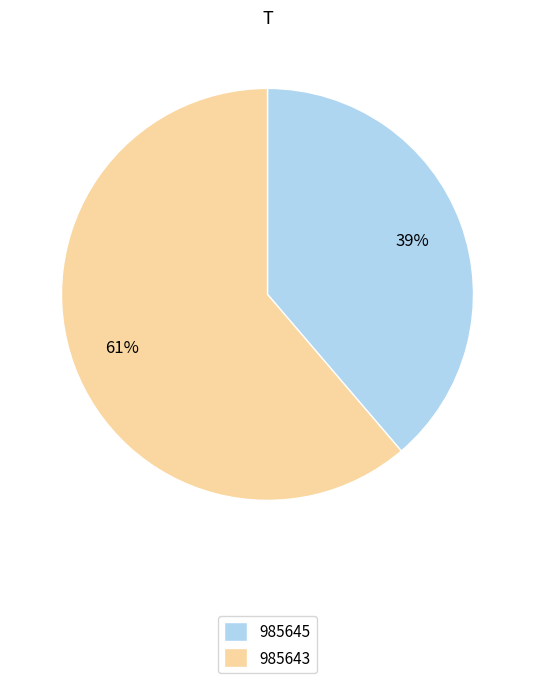

Is it true that 985645 is 39% of the pie?

True